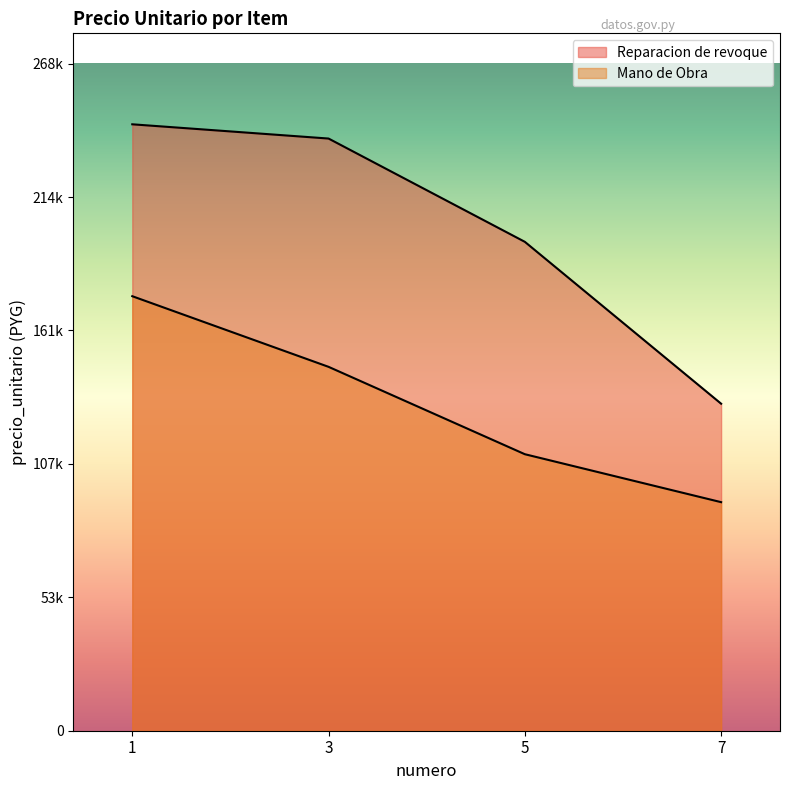

Reading right to left, transcribe all the data shown in this chart.

Reparacion de revoque: 7=131688	5=196875	3=238463	1=244200
Mano de Obra: 7=92040	5=111350	3=146535	1=174980